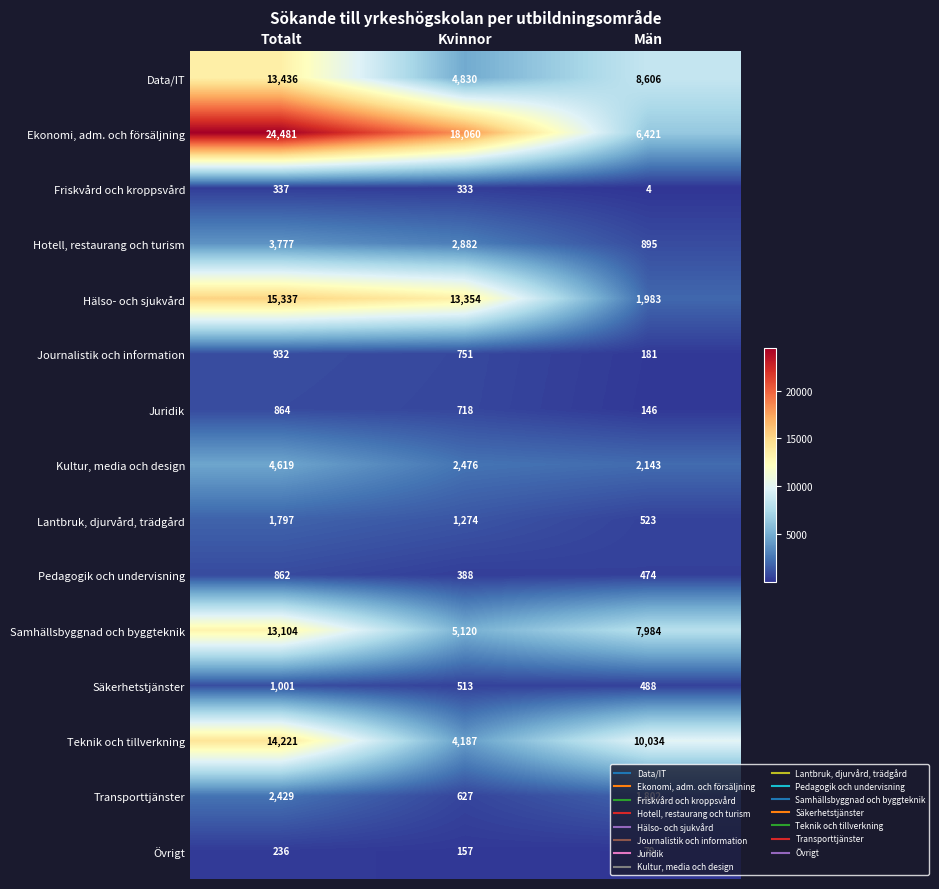

At which category is the sum across all series the highest?

Totalt